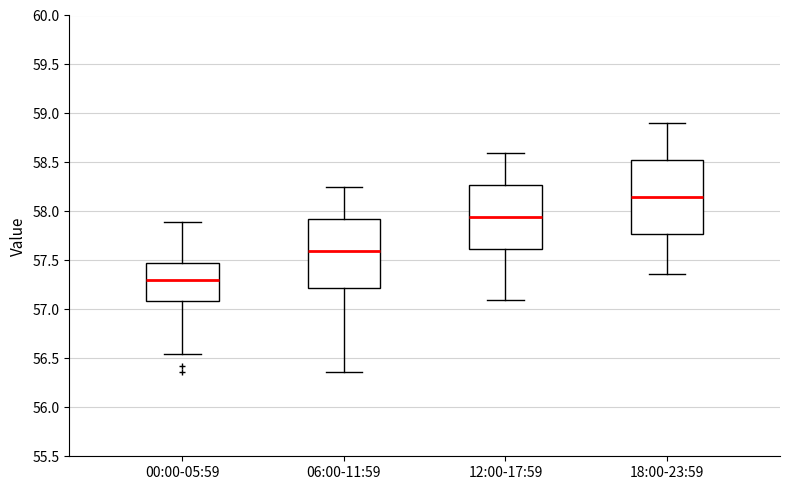

Where does the upper whisker of the box for 06:00-11:59 end on the y-axis? The values are not printed on the chart, so give them approximately, as read against the axis.

58.25